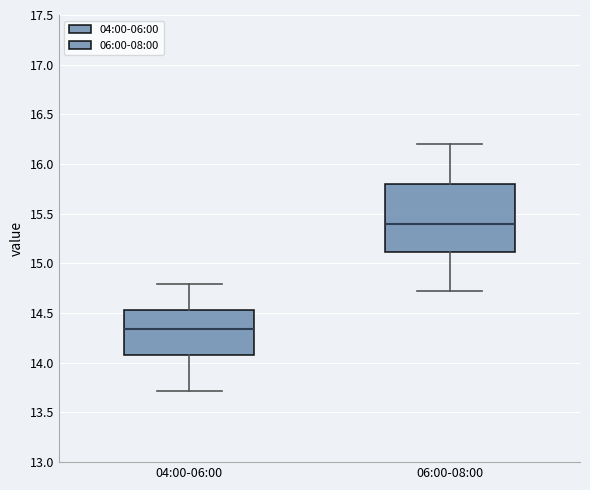

Which box's median line is the highest?

06:00-08:00